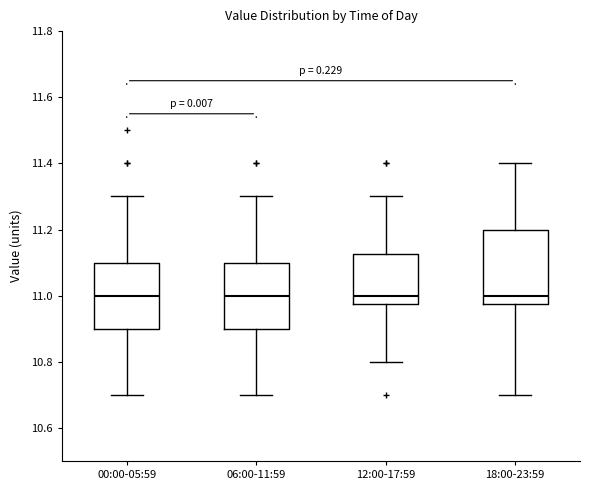

Reading left to right, transcribe this box plot: for each box, give where its median line is, the range the box spans, and where its two whiskers end, as read against the y-axis. The values are not printed on the chart, so give them approximately, as read against the axis.

00:00-05:59: median 11.00, box 10.90 to 11.10, whiskers 10.70 to 11.30
06:00-11:59: median 11.00, box 10.90 to 11.10, whiskers 10.70 to 11.30
12:00-17:59: median 11.00, box 10.98 to 11.12, whiskers 10.80 to 11.30
18:00-23:59: median 11.00, box 10.98 to 11.20, whiskers 10.70 to 11.40